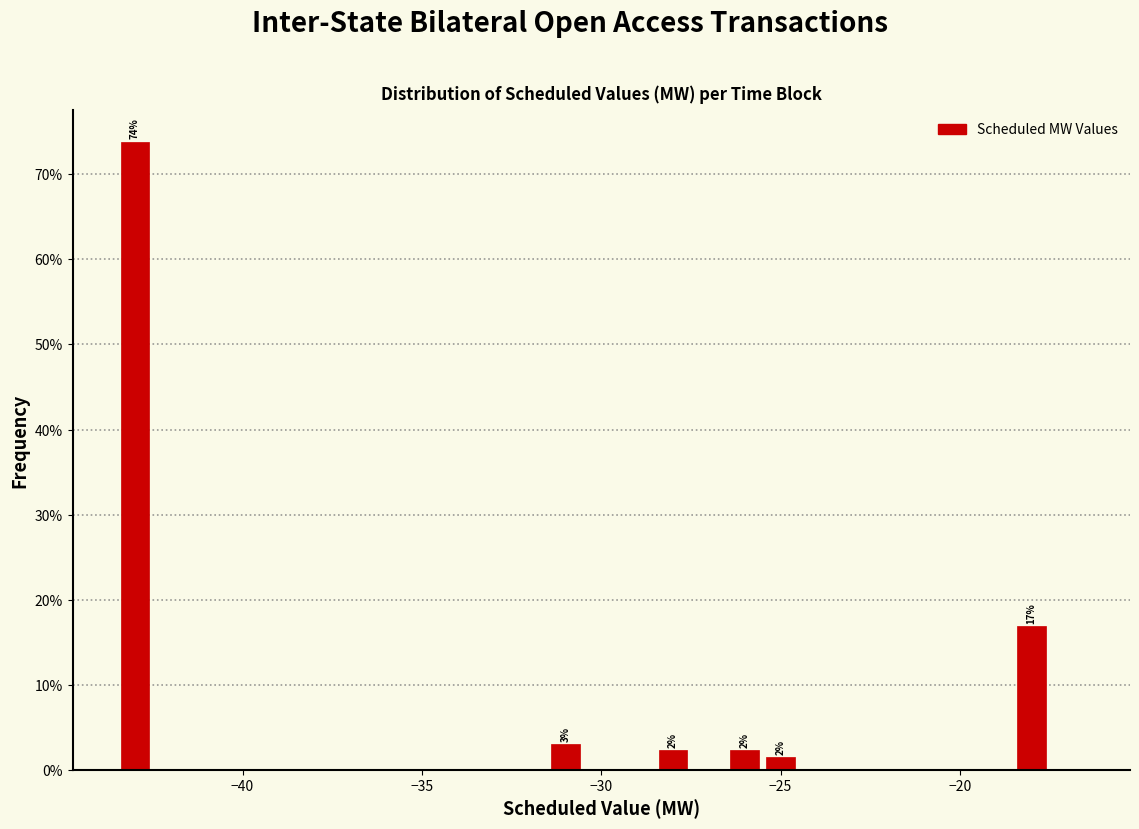

Read against the x-axis, roughly where is the centre of the tallest bar?

-43.0